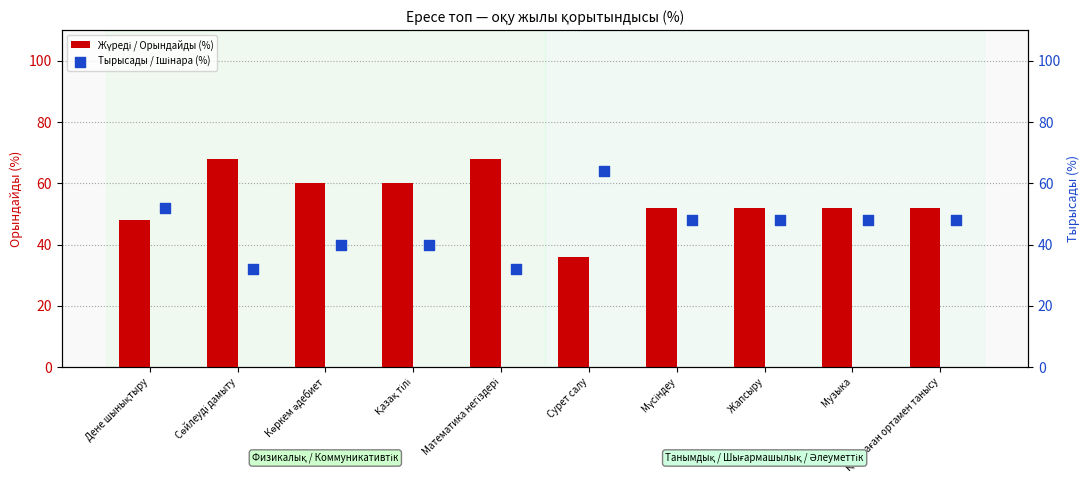

At which category is the sum across all series the highest?

Дене шынықтыру